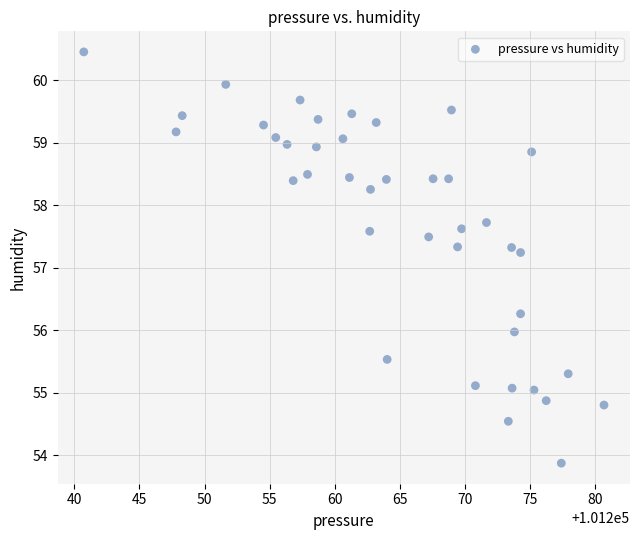

What is the range of X values (max minus min)?

40.0